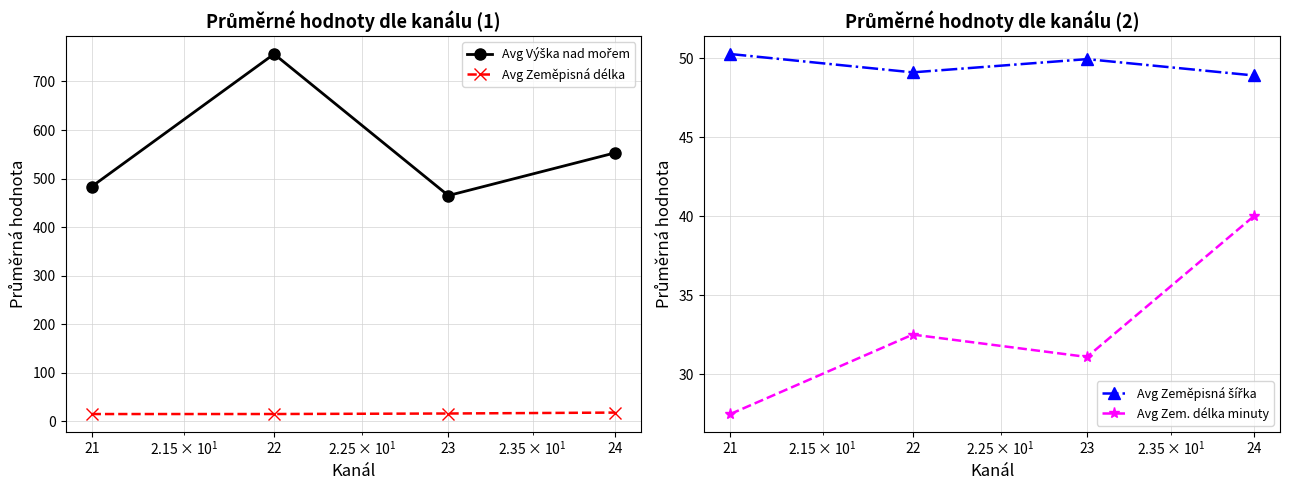

Is this an area chart (filled region under the line)?

No